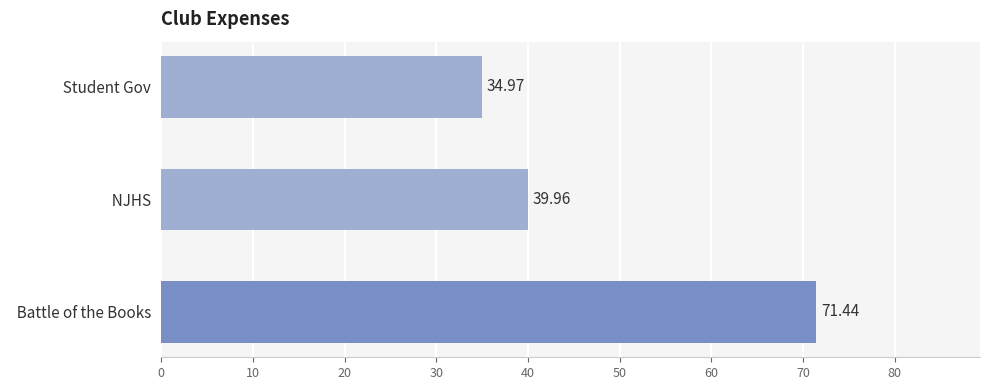

What is the difference between the maximum and minimum values?

36.5